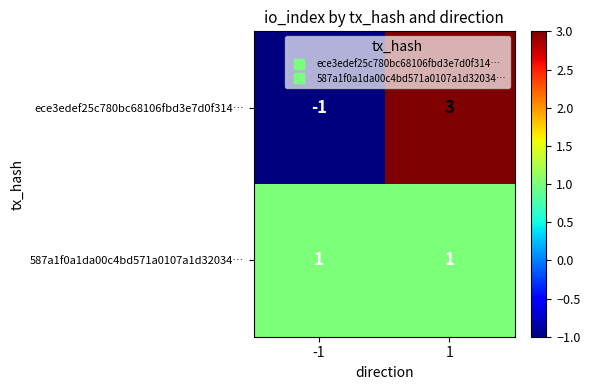

Reading left to right, extract all data points from this chart.

ece3edef25c780bc68106fbd3e7d0f314…: -1=-1	1=3
587a1f0a1da00c4bd571a0107a1d32034…: -1=1	1=1